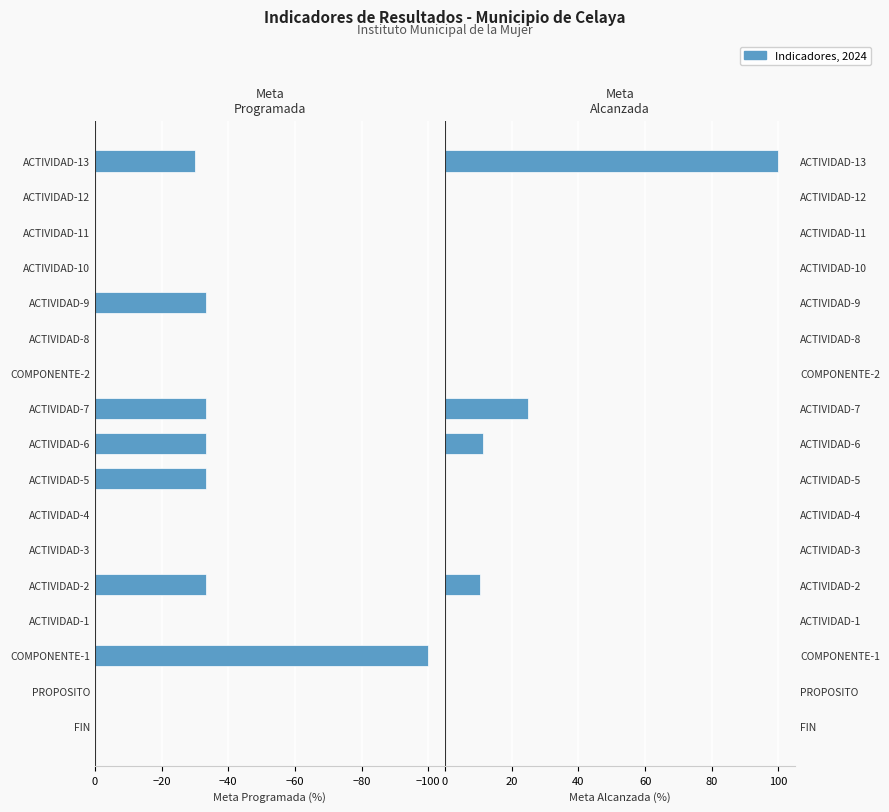

How many values in the Meta Alcanzada series exceed 0?

4